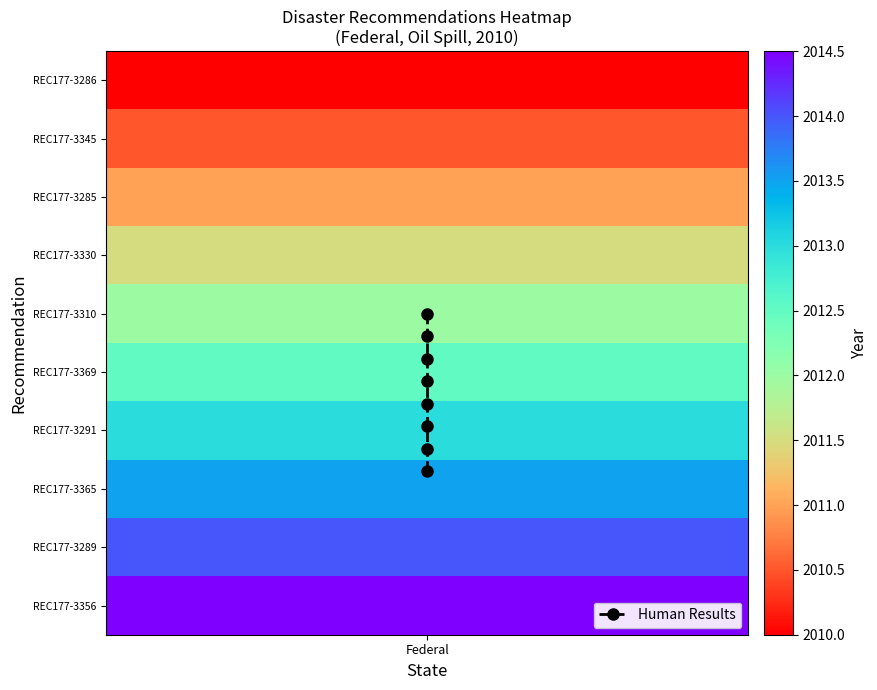

How many data points does each series have?

8